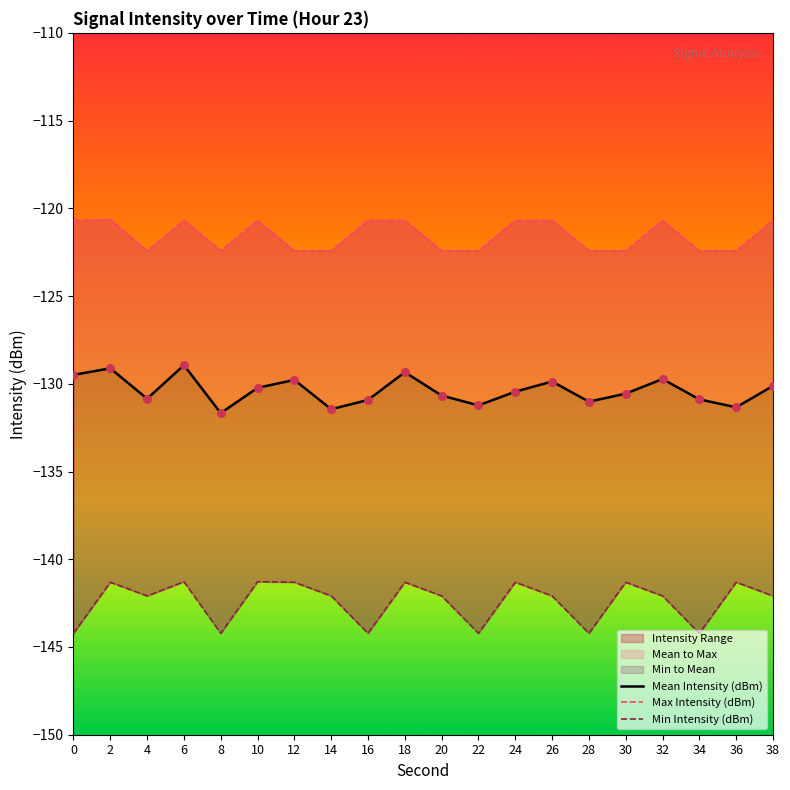

What are all the series names shown in the legend?

Mean Intensity (dBm), Max Intensity (dBm), Min Intensity (dBm)